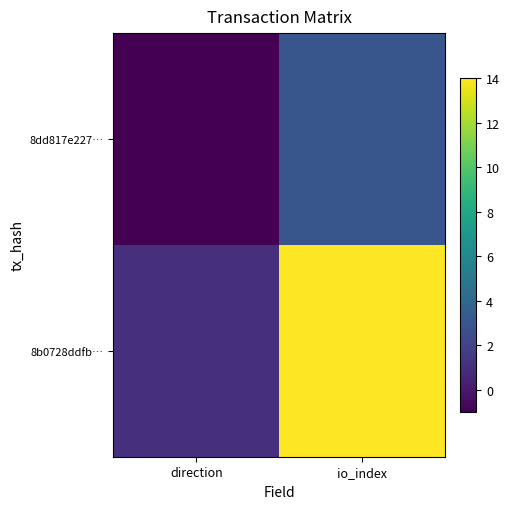

Rank the series by their maximum value, from highest to lowest.

8b0728ddfb…, 8dd817e227…